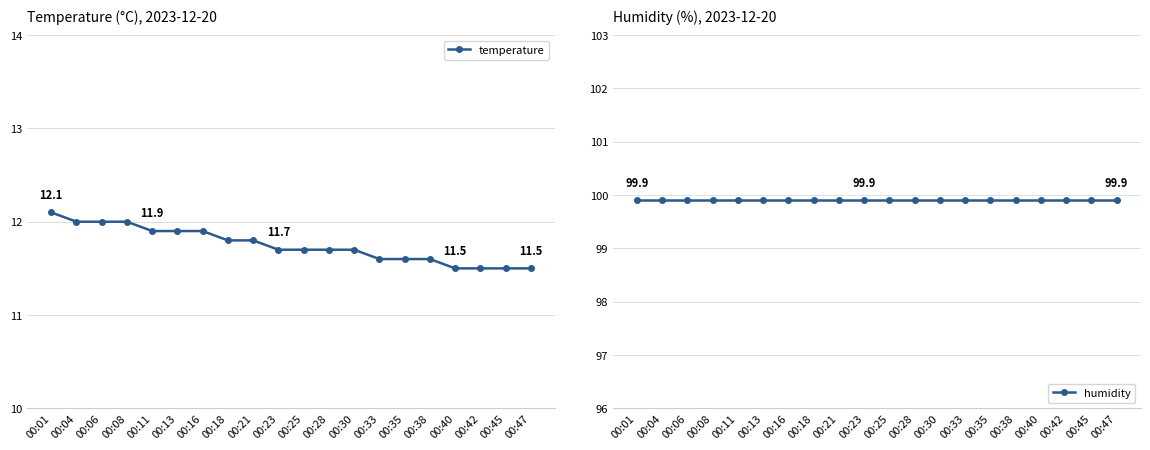

The temperature series shows 11.6 at 00:33. True or false?

True